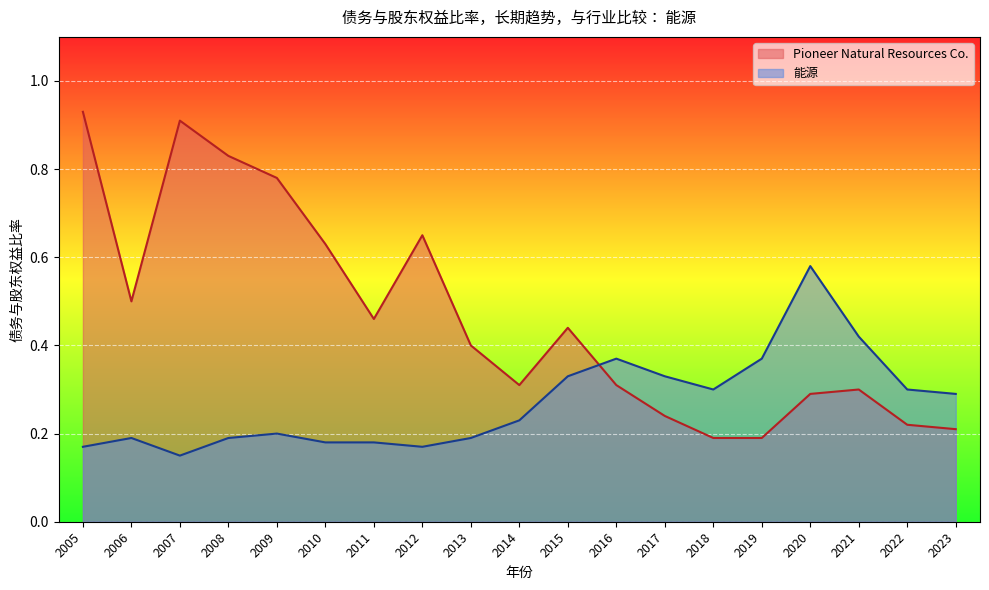

True or false: 能源 and Pioneer Natural Resources Co. intersect in this chart.

True